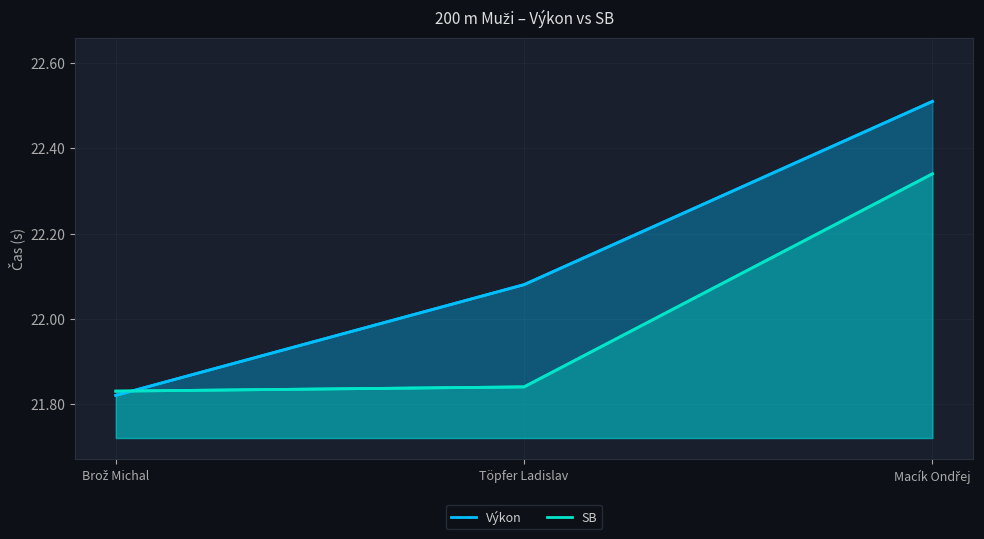

Reading left to right, what are all the values shown in this chart?

Výkon: Brož Michal=21.8	Töpfer Ladislav=22.1	Macík Ondřej=22.5
SB: Brož Michal=21.8	Töpfer Ladislav=21.8	Macík Ondřej=22.3